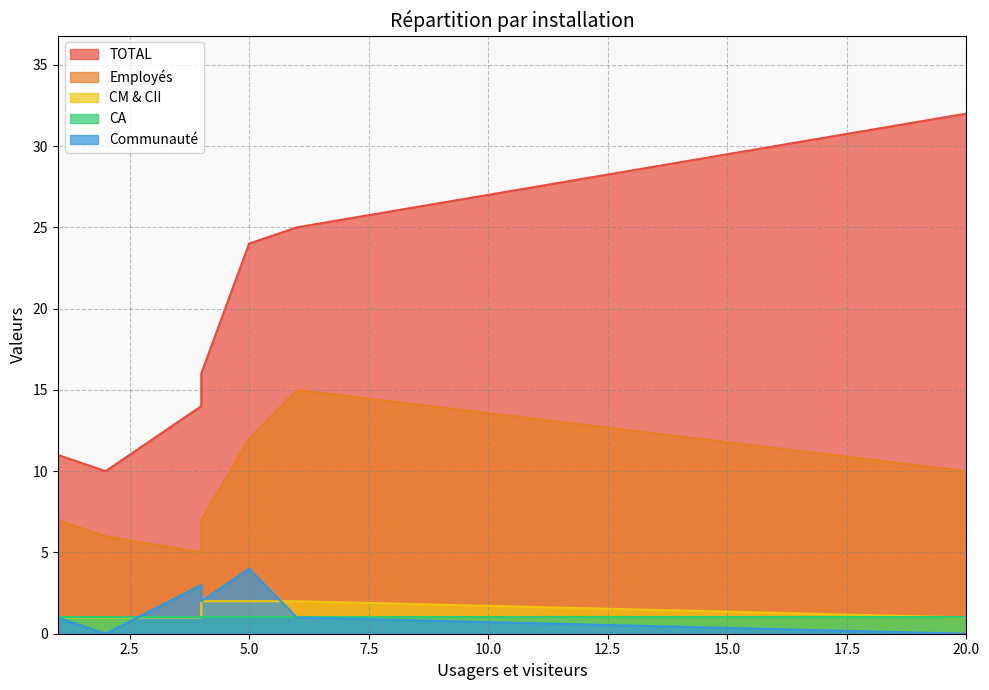

Is it true that Communauté equals 3 at CLSC de Rosemont?

True